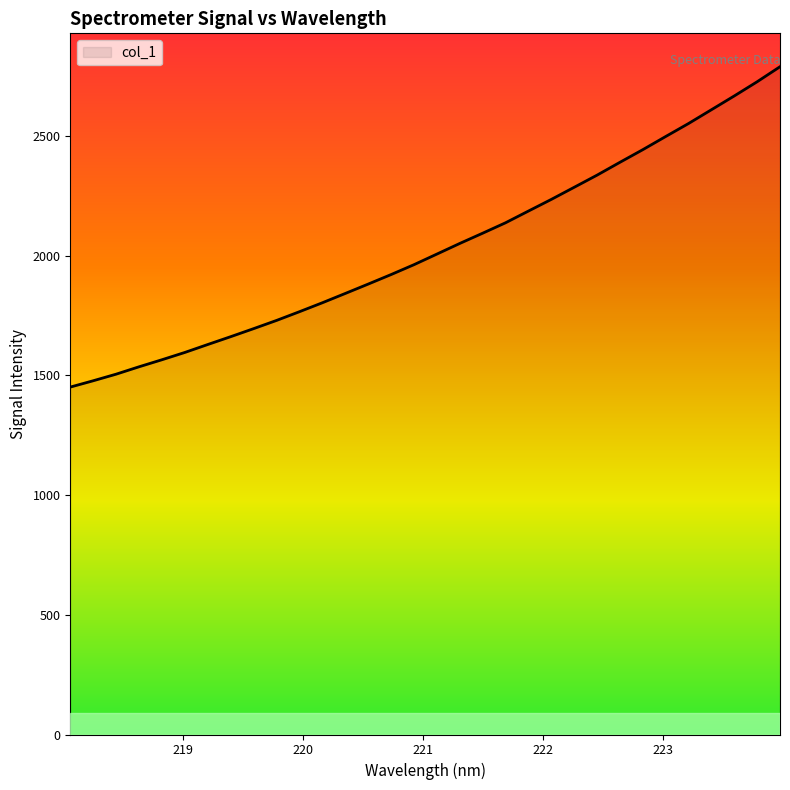

What is the minimum value shown in the chart?

1451.5